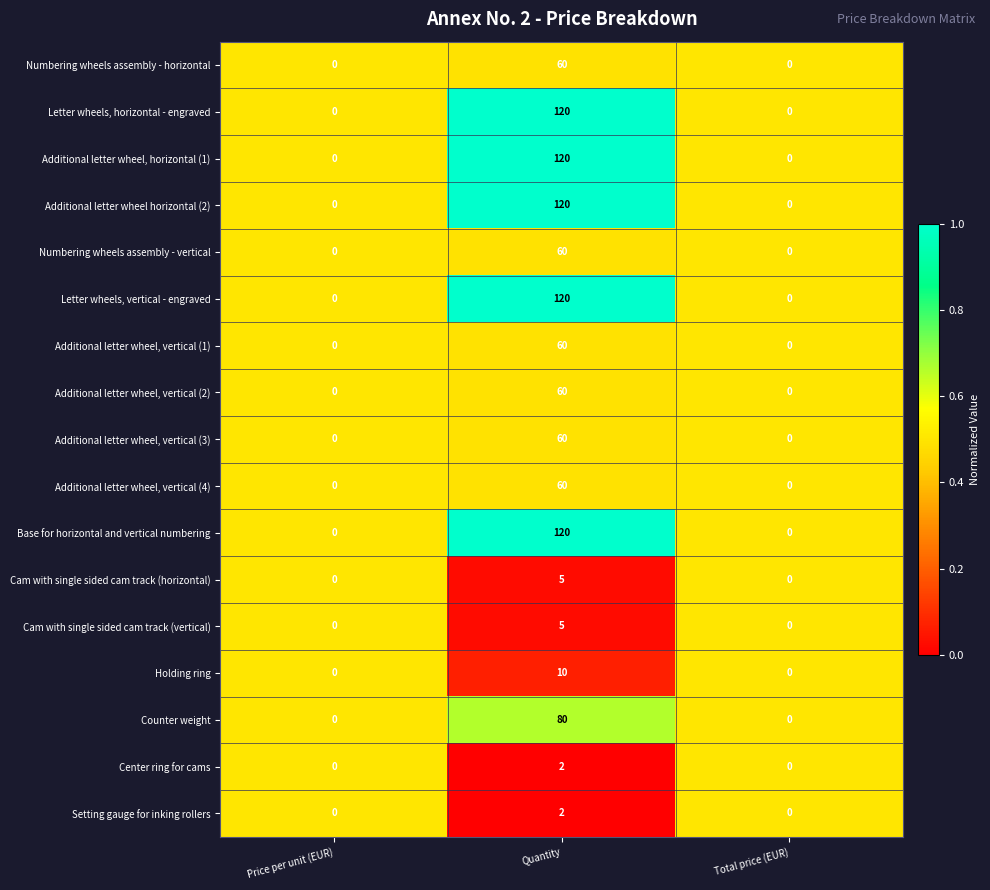

What is the total value across all series at Price per unit (EUR)?

0